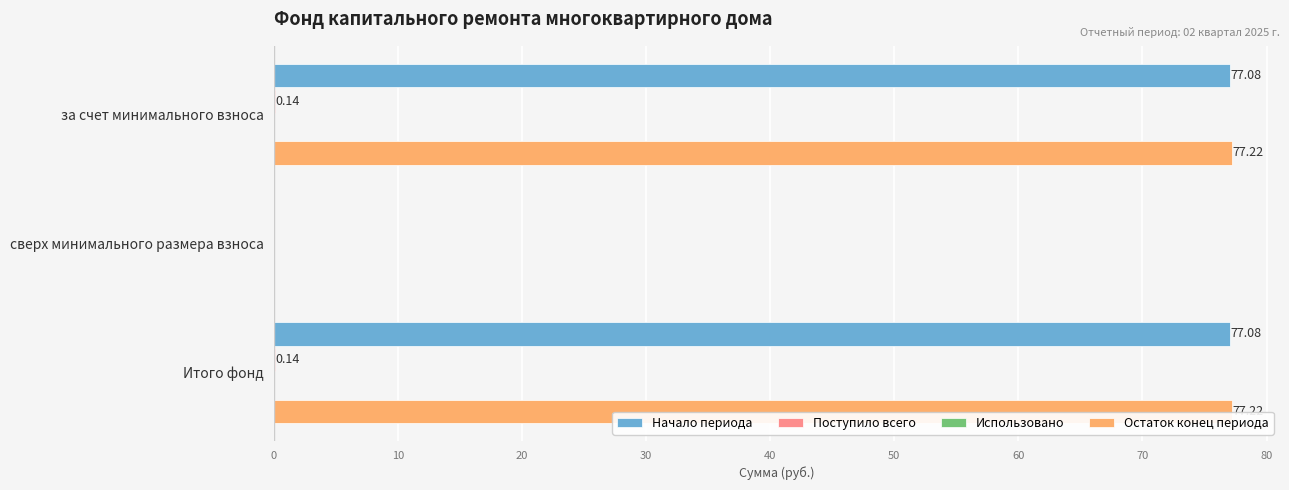

Where is Остаток конец периода nearest to the value 38?

сверх минимального размера взноса